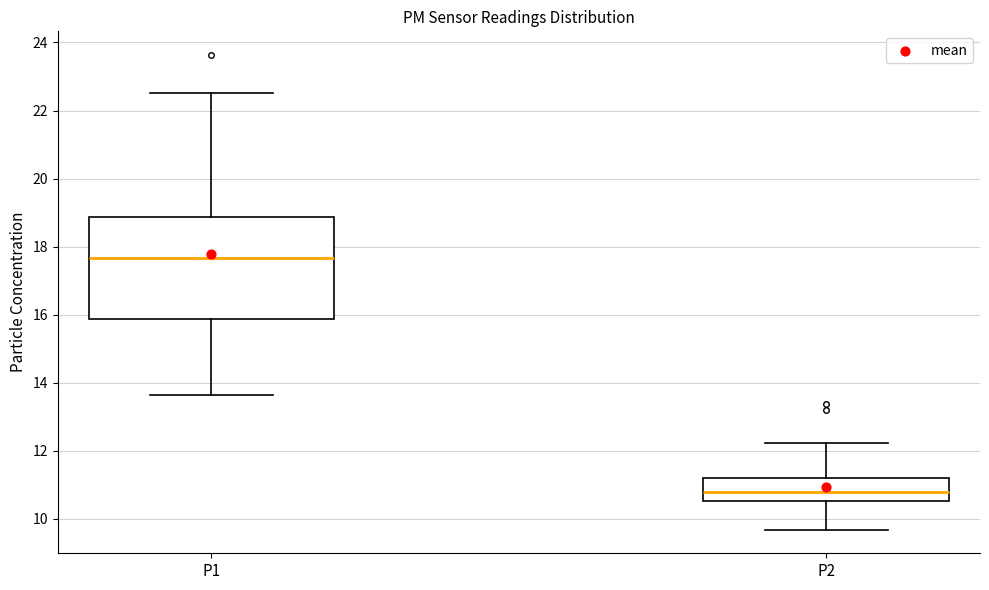

Which box is the tallest, from its lower edge to its upper edge?

P1